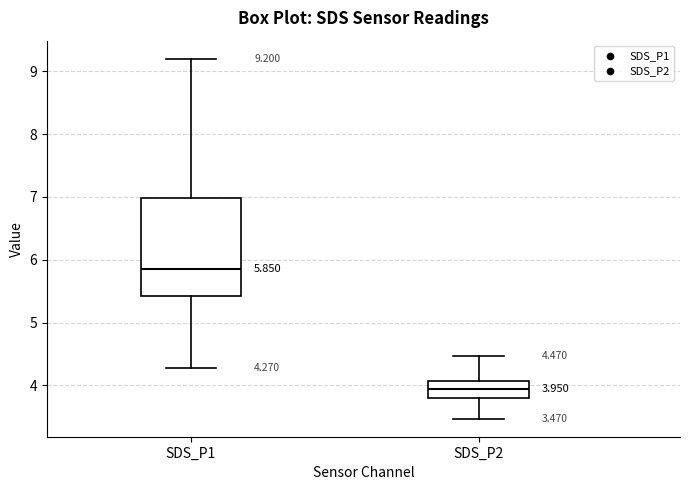

Which box has the highest median line?

SDS_P1